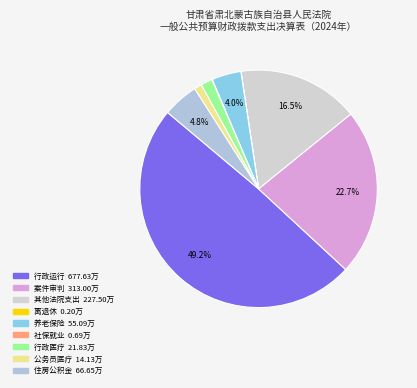

Is there a majority slice in this chart?

No